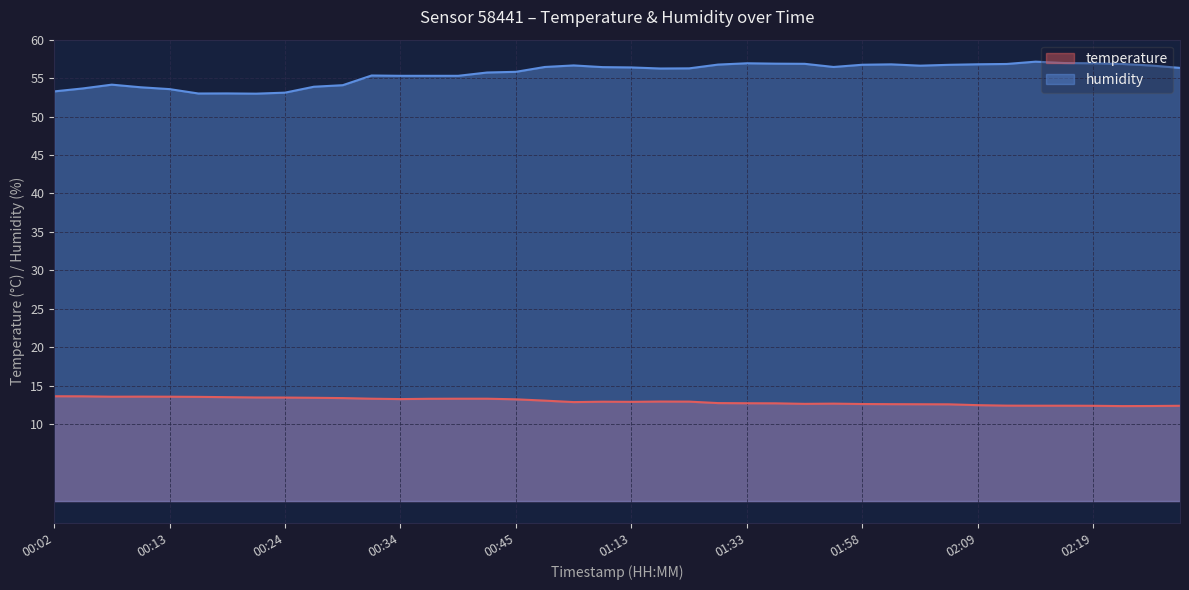

Does the chart have visible grid lines?

Yes